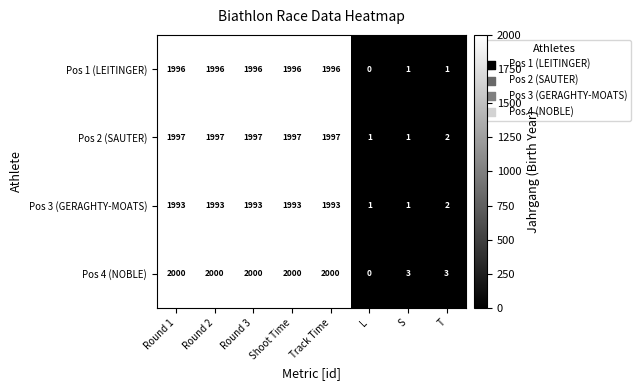

Which label corresponds to the smallest value in the chart?

L